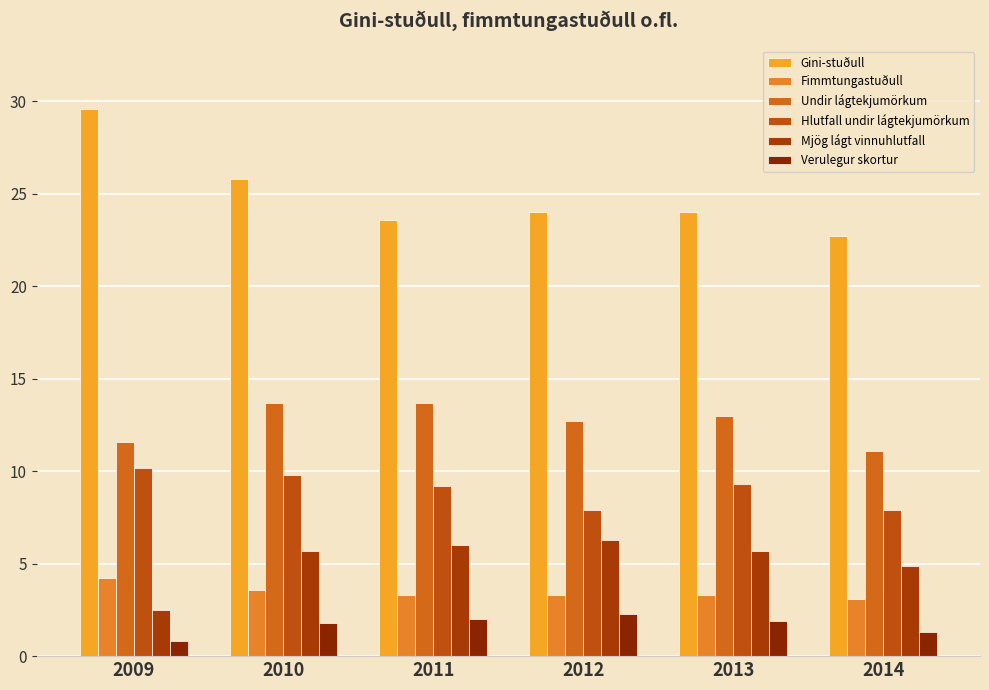

The value of Hlutfall undir lágtekjumörkum at 2010 is 2.5. True or false?

False